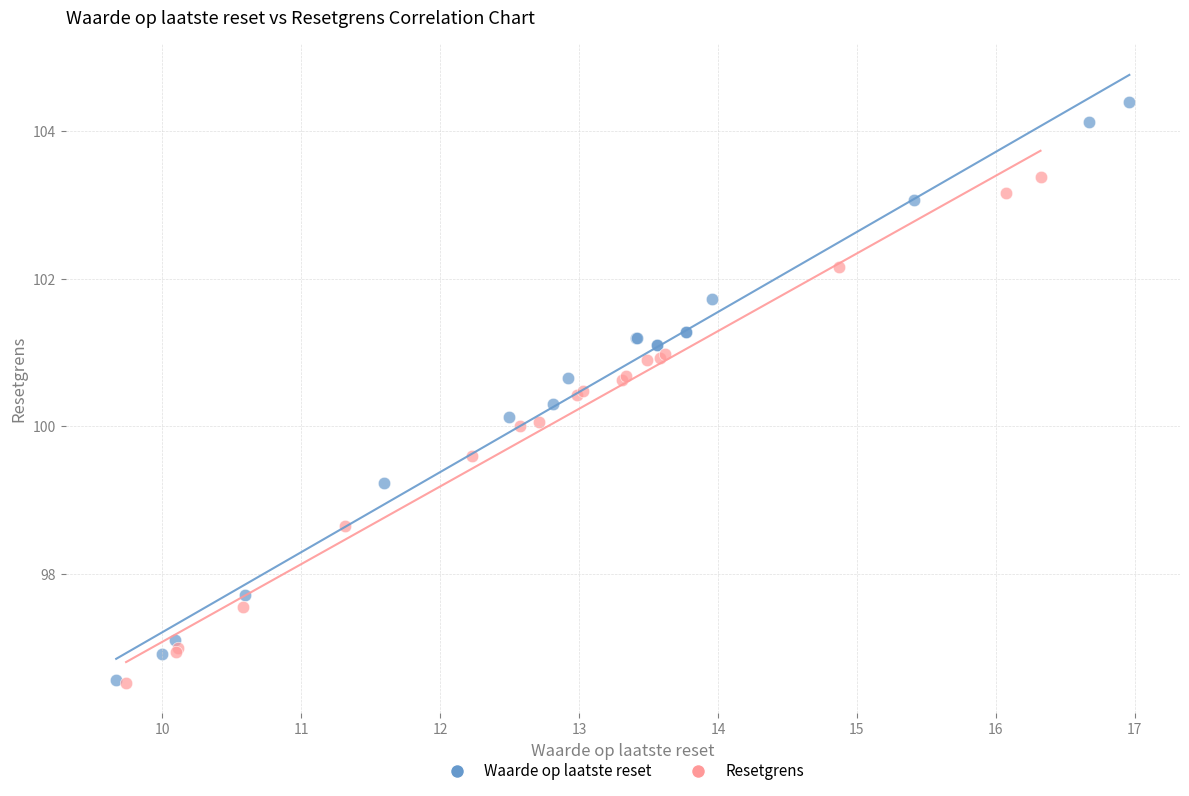

Which series has the largest Y range (max minus min)?

Waarde op laatste reset